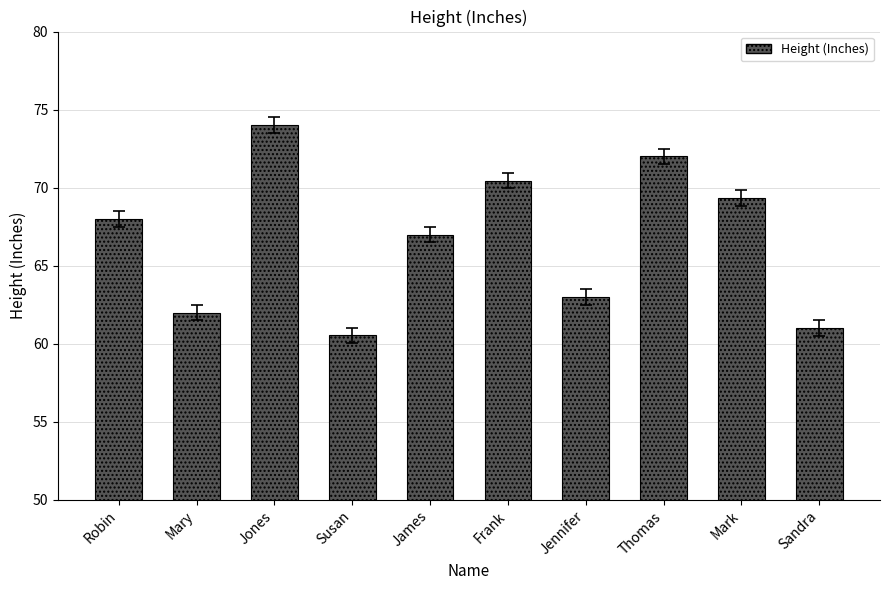

What value does the data have at Jones?

74.0